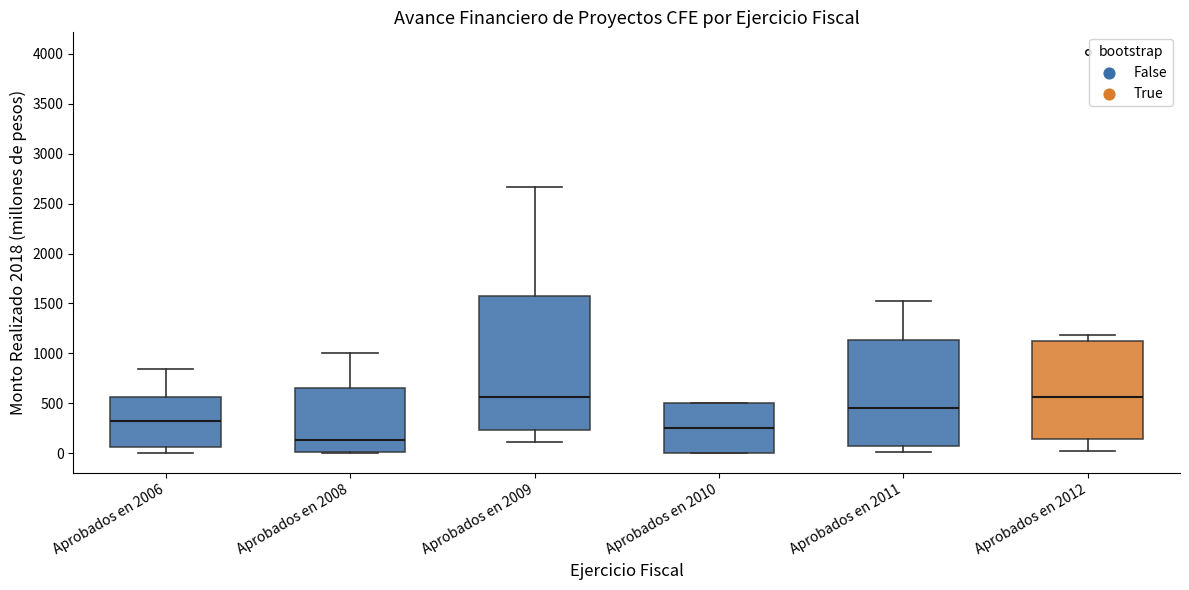

Where is the lower edge of the box for Aprobados en 2010 on the y-axis? The values are not printed on the chart, so give them approximately, as read against the axis.

0